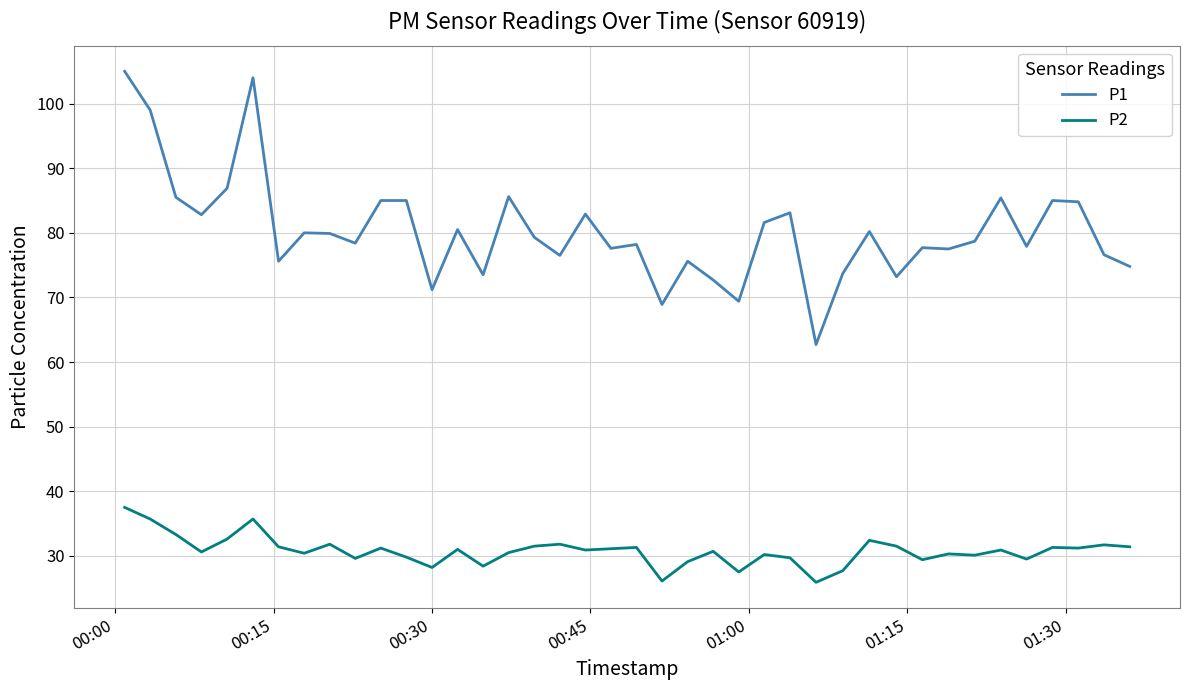

How many categories are shown in the chart?

40